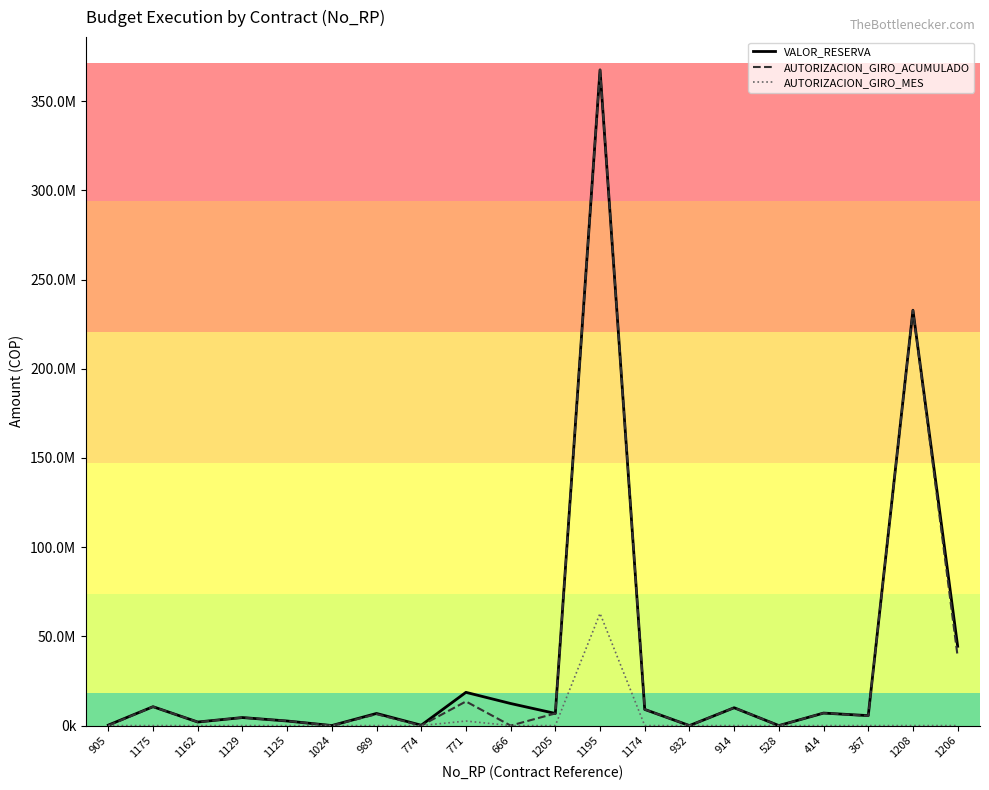

Does the chart have visible grid lines?

No